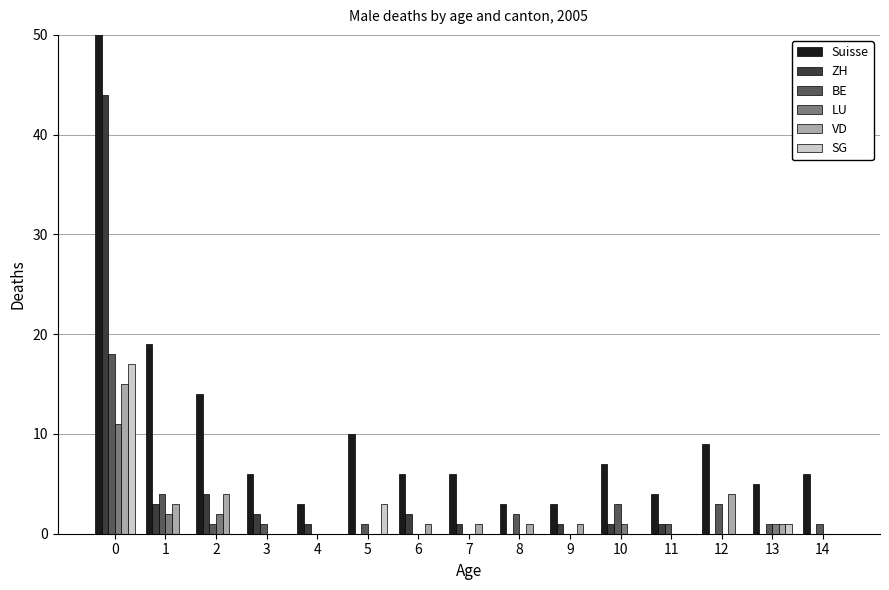

Reading right to left, what are all the values shown in this chart?

Suisse: 6	5	9	4	7	3	3	6	6	10	3	6	14	19	168
ZH: 0	0	0	1	1	1	0	1	2	0	1	2	4	3	44
BE: 1	1	3	1	3	0	2	0	0	1	0	1	1	4	18
LU: 0	1	0	0	1	0	0	0	0	0	0	0	2	2	11
VD: 0	1	4	0	0	1	1	1	1	0	0	0	4	3	15
SG: 0	1	0	0	0	0	0	0	0	3	0	0	0	0	17